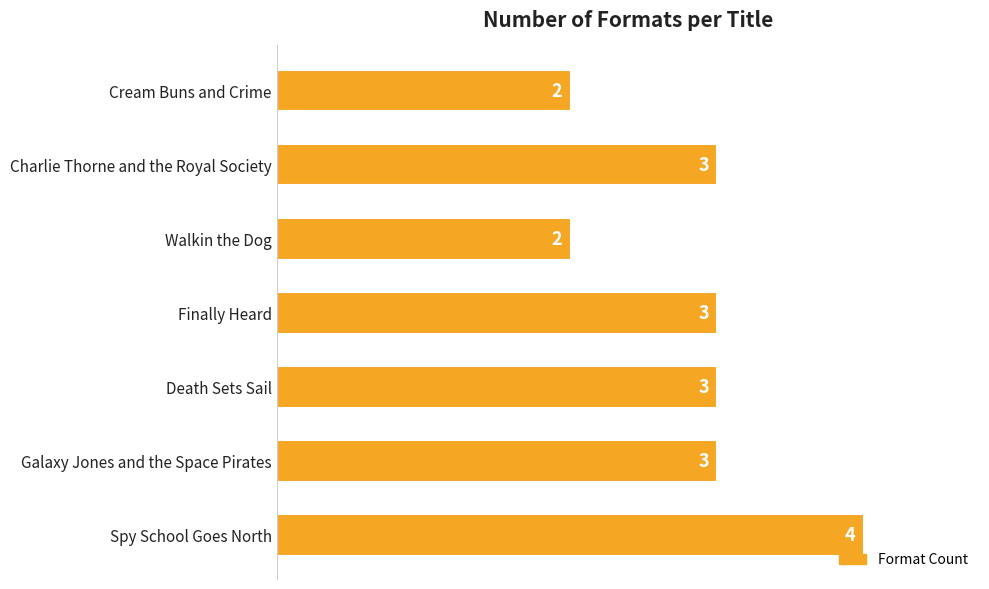

Reading bottom to top, transcribe all the data shown in this chart.

4	3	3	3	2	3	2